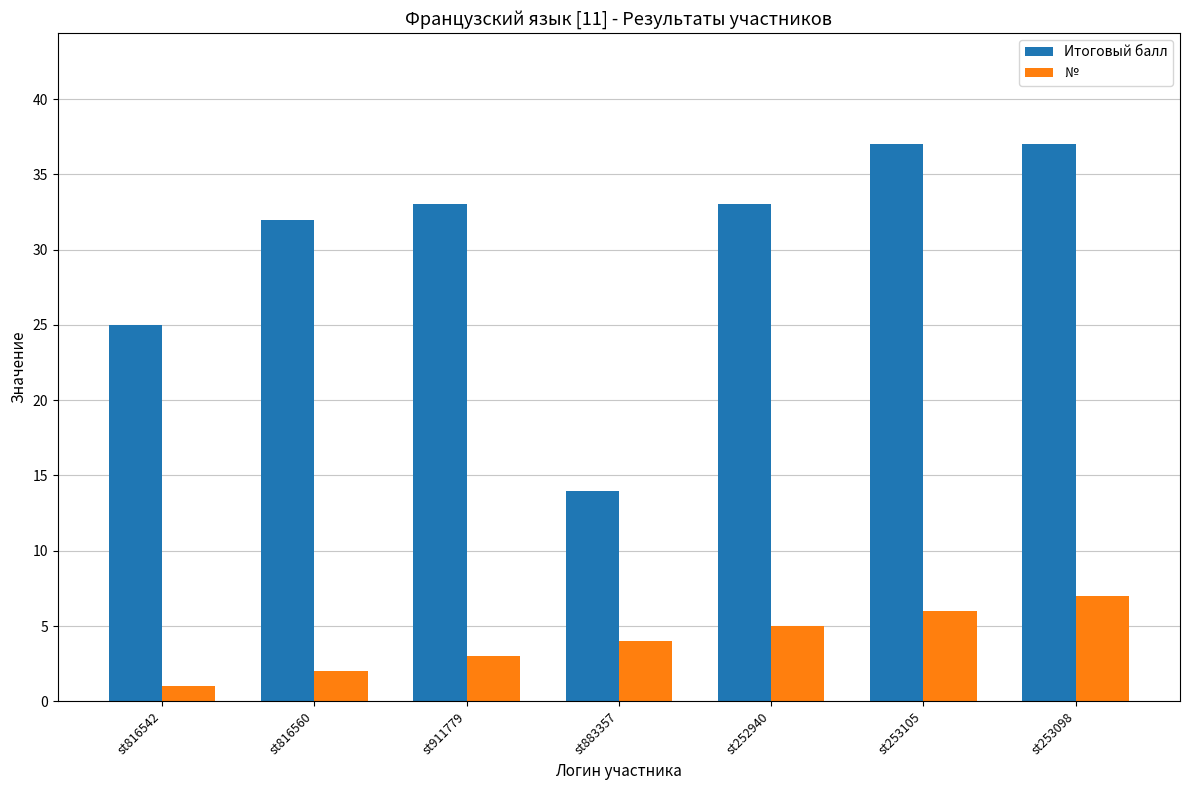

How many groups of bars are there?

7